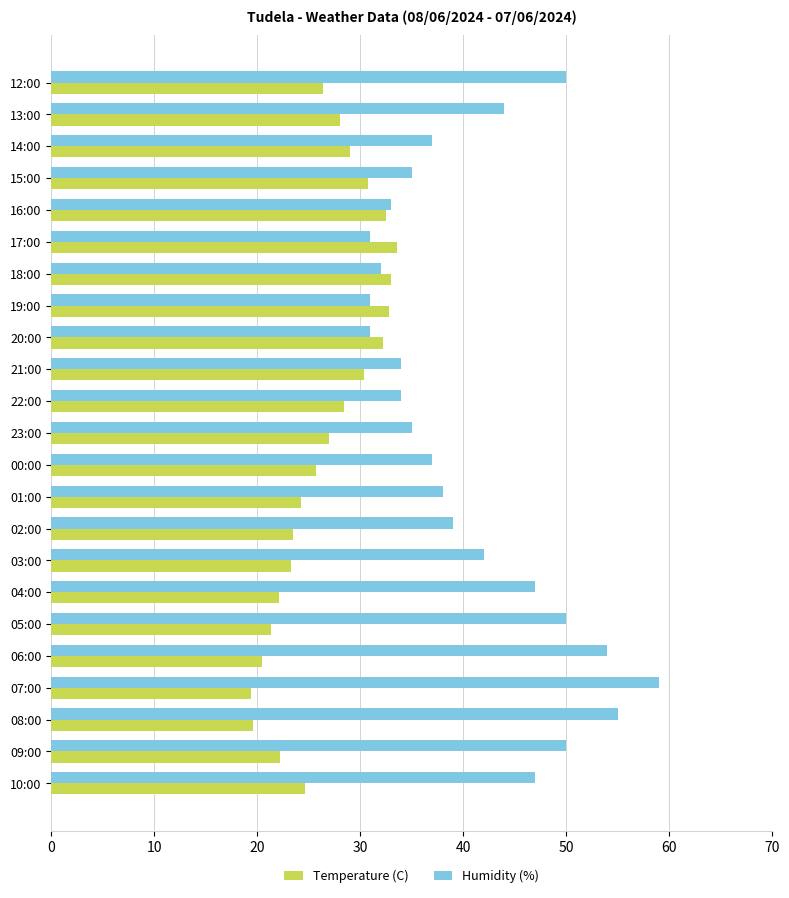

What is the maximum value for Humidity (%)?

59.0